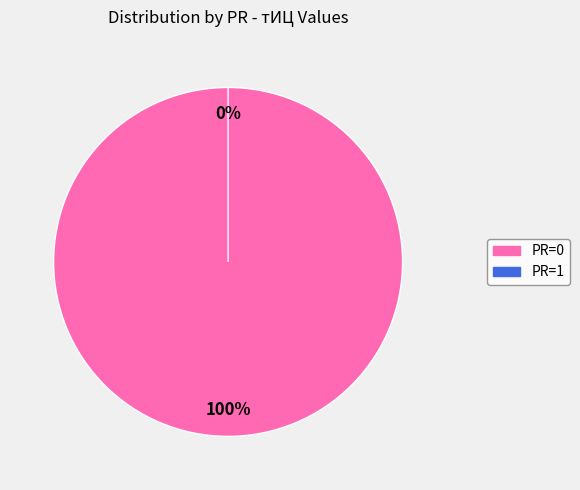

How many slices are in this pie chart?

2